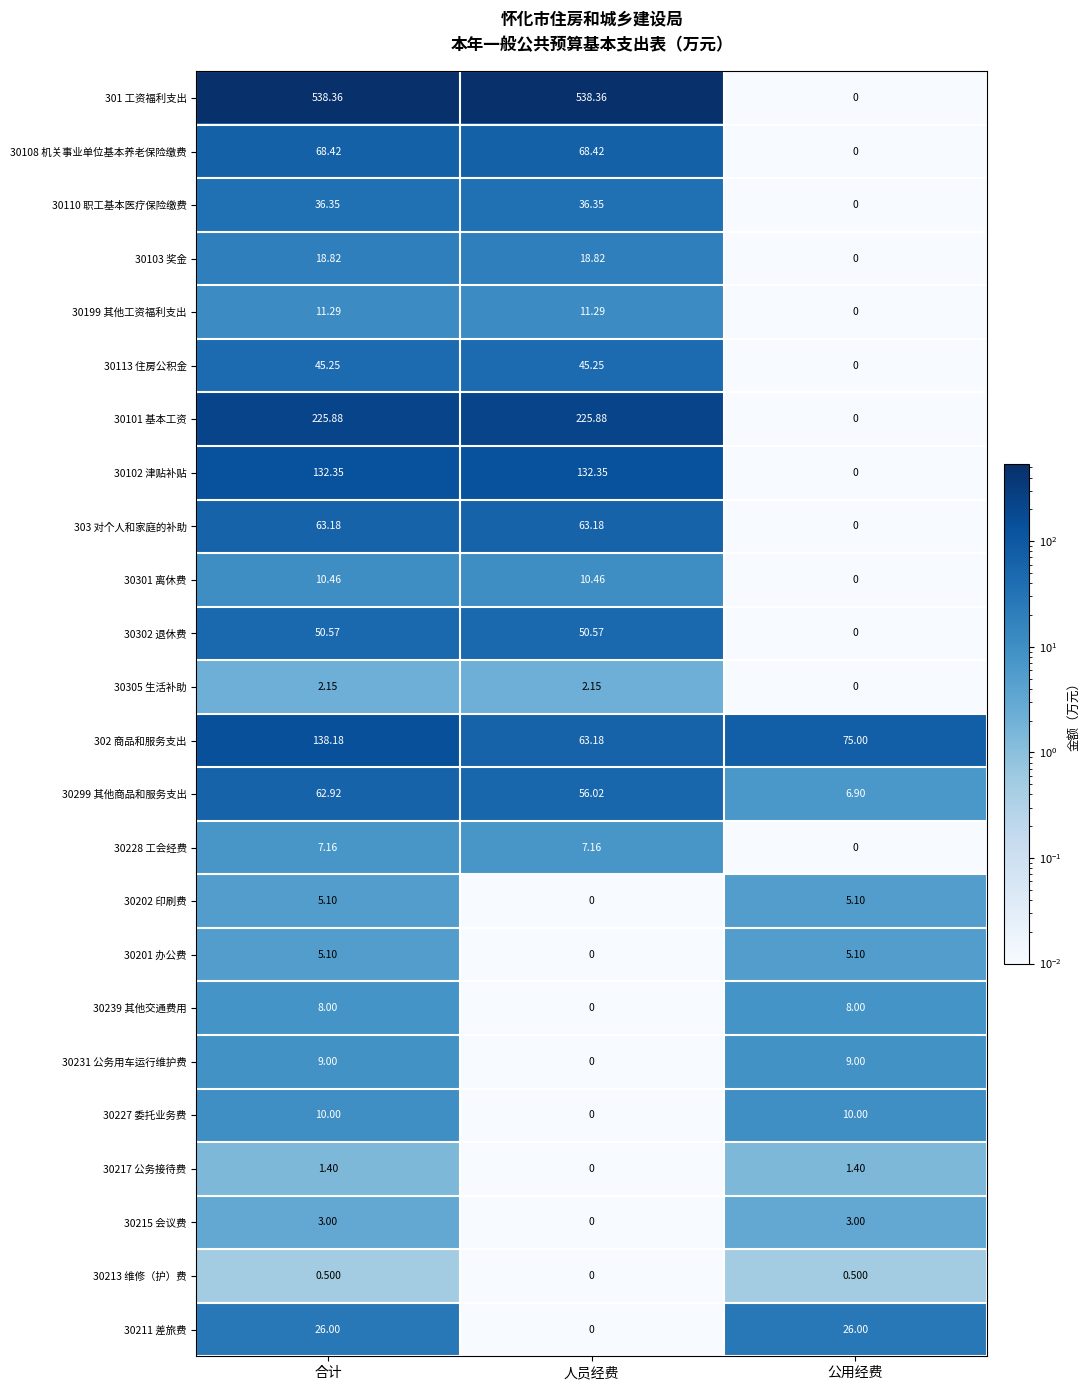

Which category has the lowest value in the 30113 住房公积金 series?

公用经费